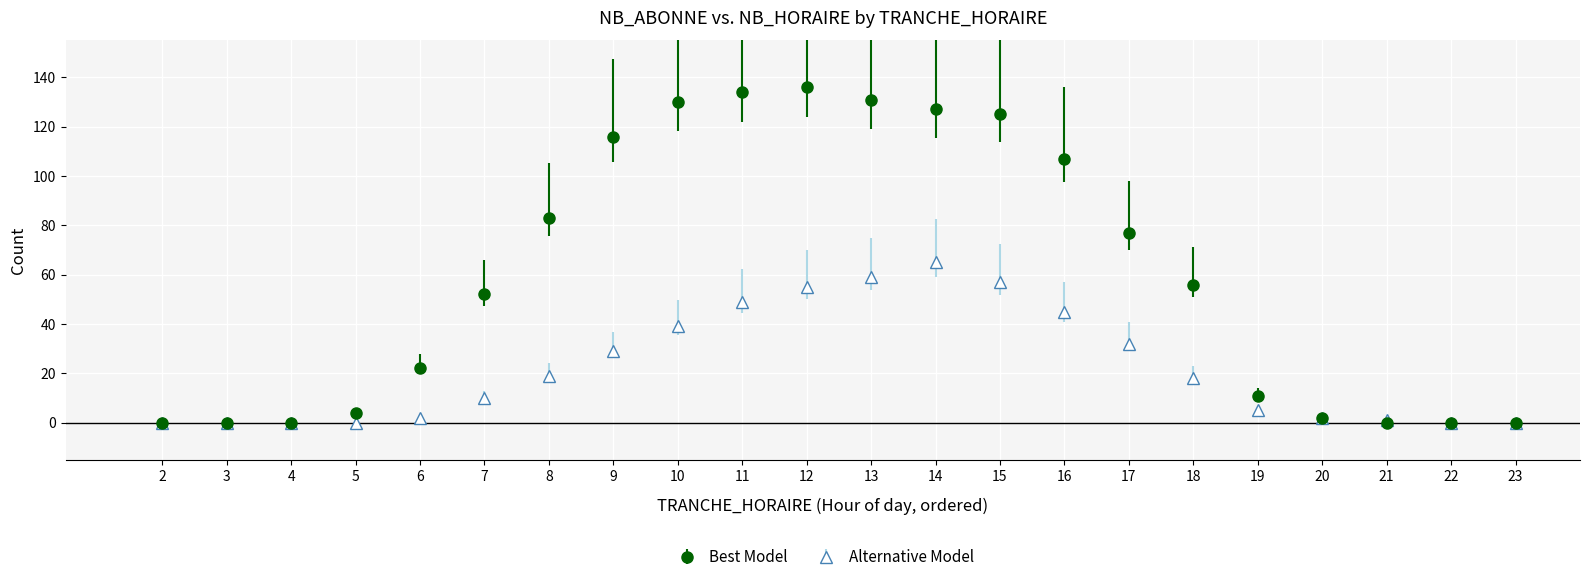

Which series changed the most between 7 and 8?

Best Model